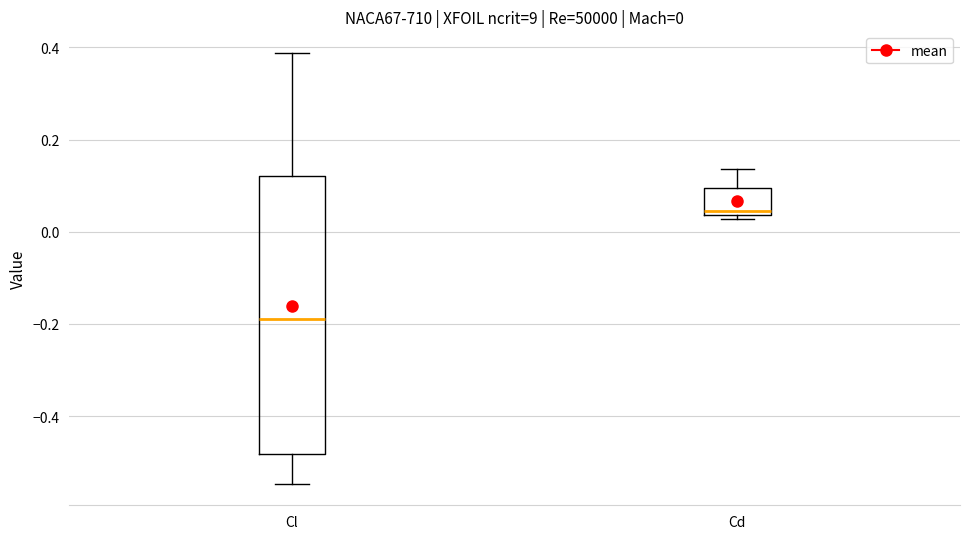

Which box has the lowest median line?

Cl